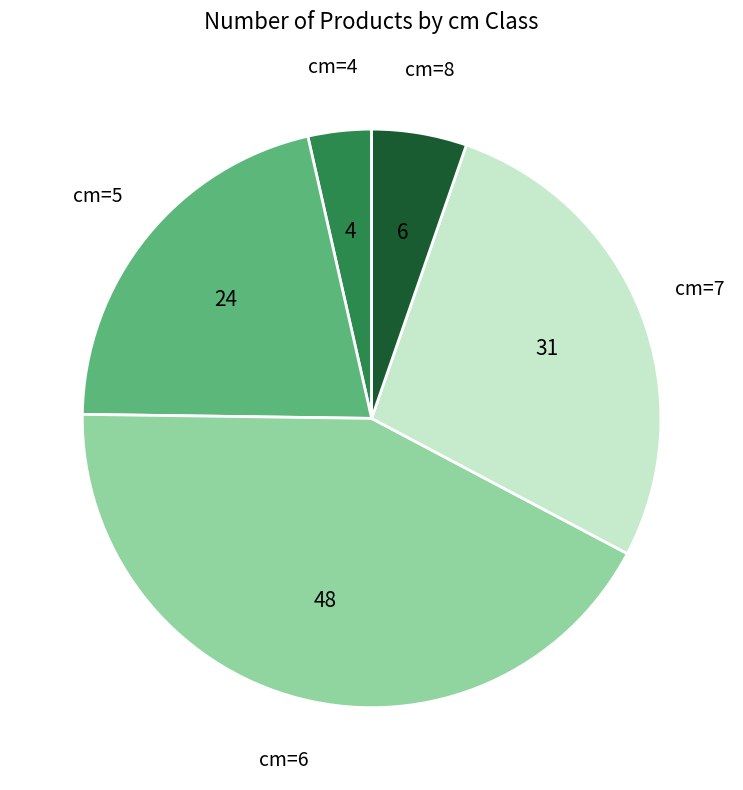

Combined, do cm=4 and cm=5 account for over 50%?

No